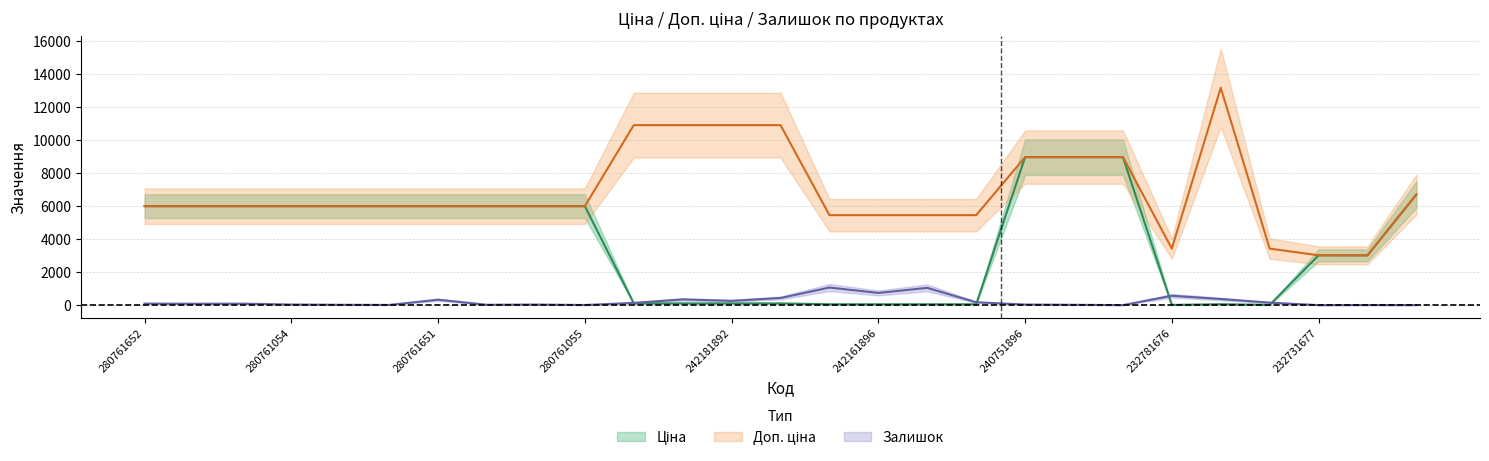

True or false: Ціна has more than 0 points higher than both neighbors.

True